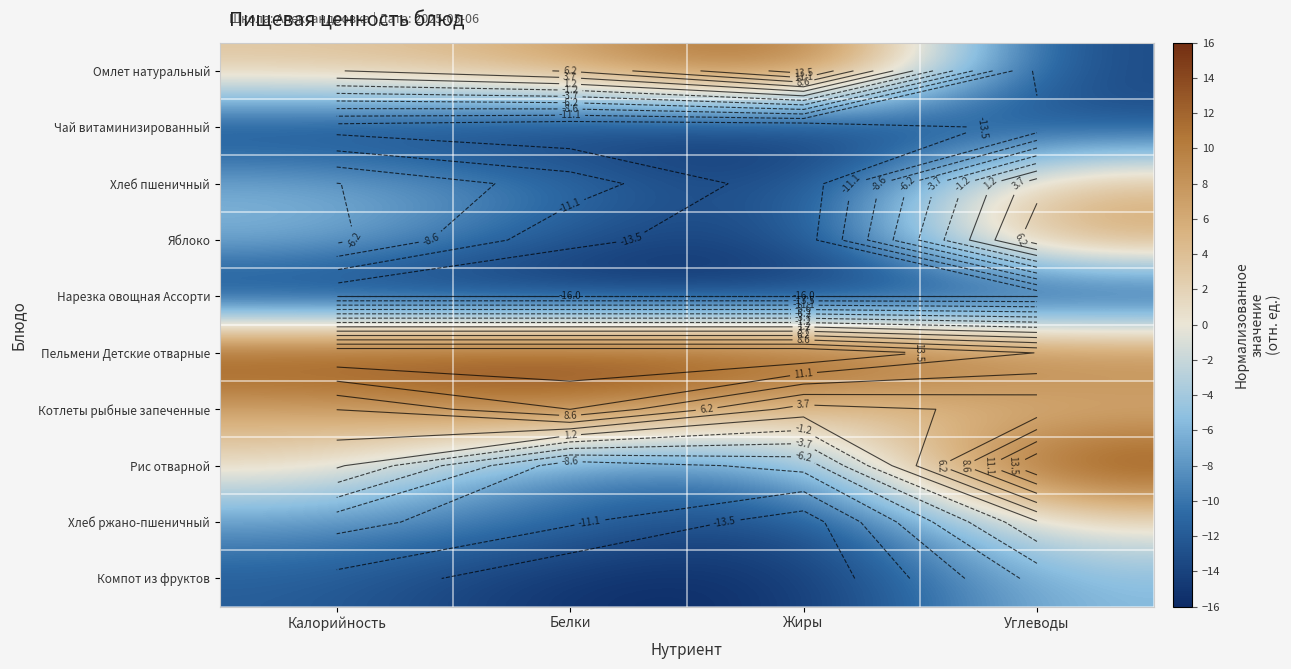

At which category is the sum across all series the highest?

Углеводы